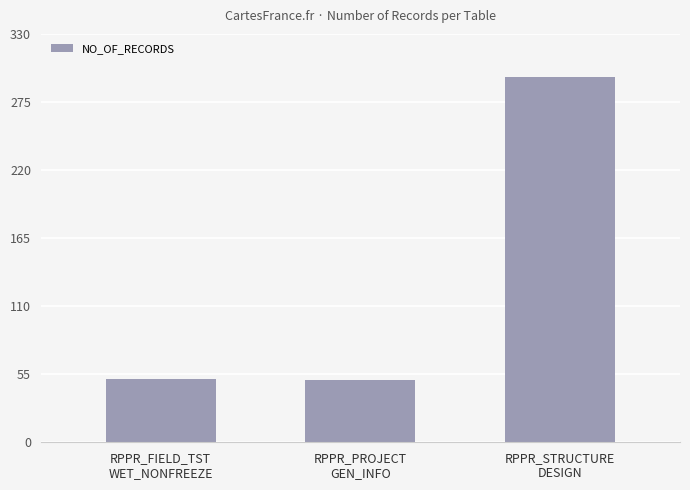

Read the value at RPPR_STRUCTURE
DESIGN.

295